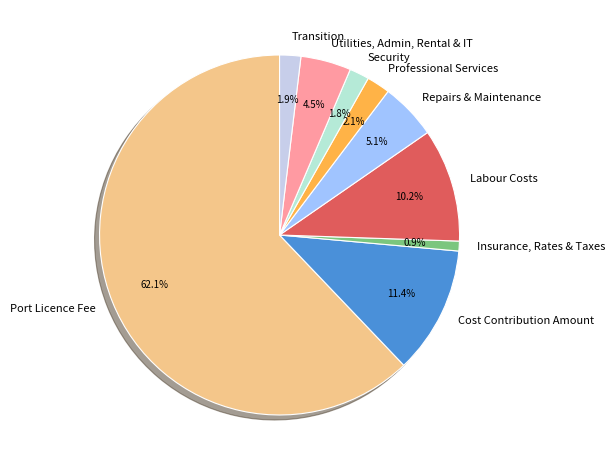

What percentage is the Port Licence Fee slice, to the nearest percent?

62%